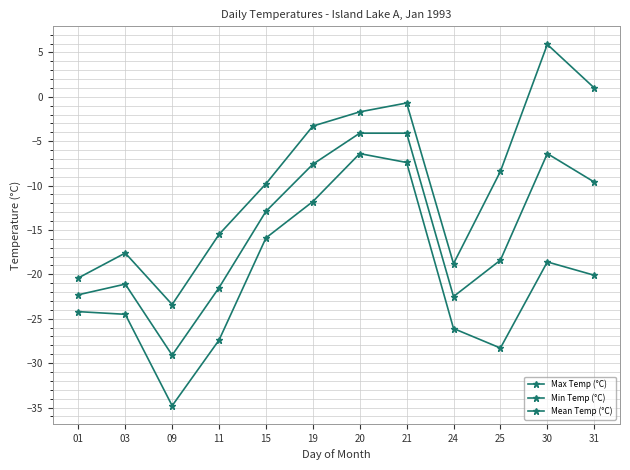

What is the average value of the Min Temp (°C) series?

-20.5